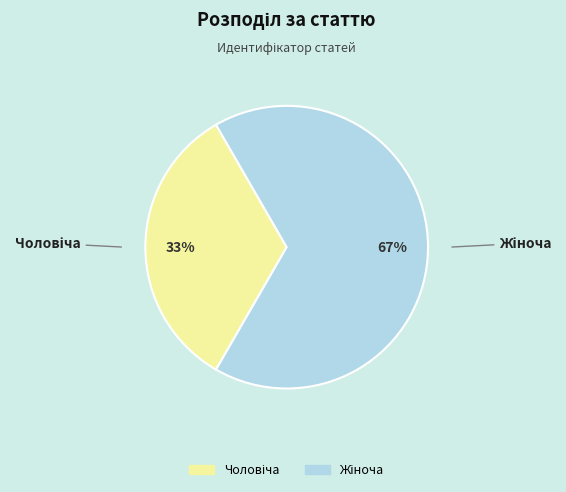

To the nearest percent, what is the average slice percentage?

50%